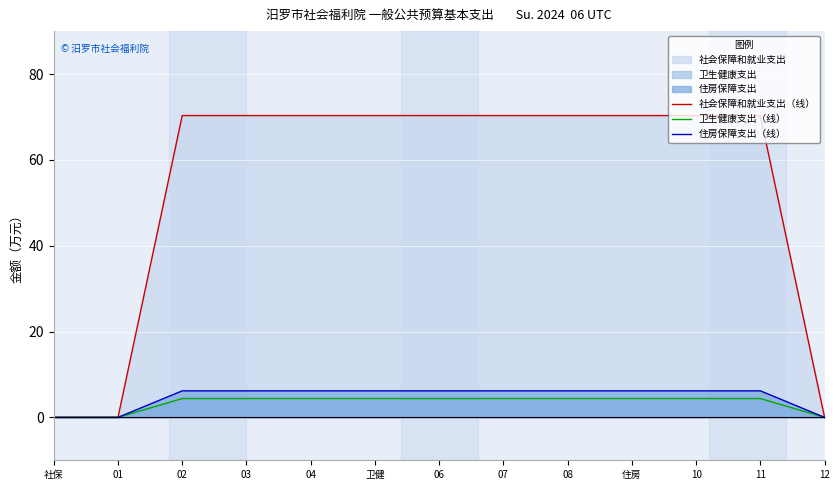

Which series has the widest spread of values?

社会保障和就业支出（线）